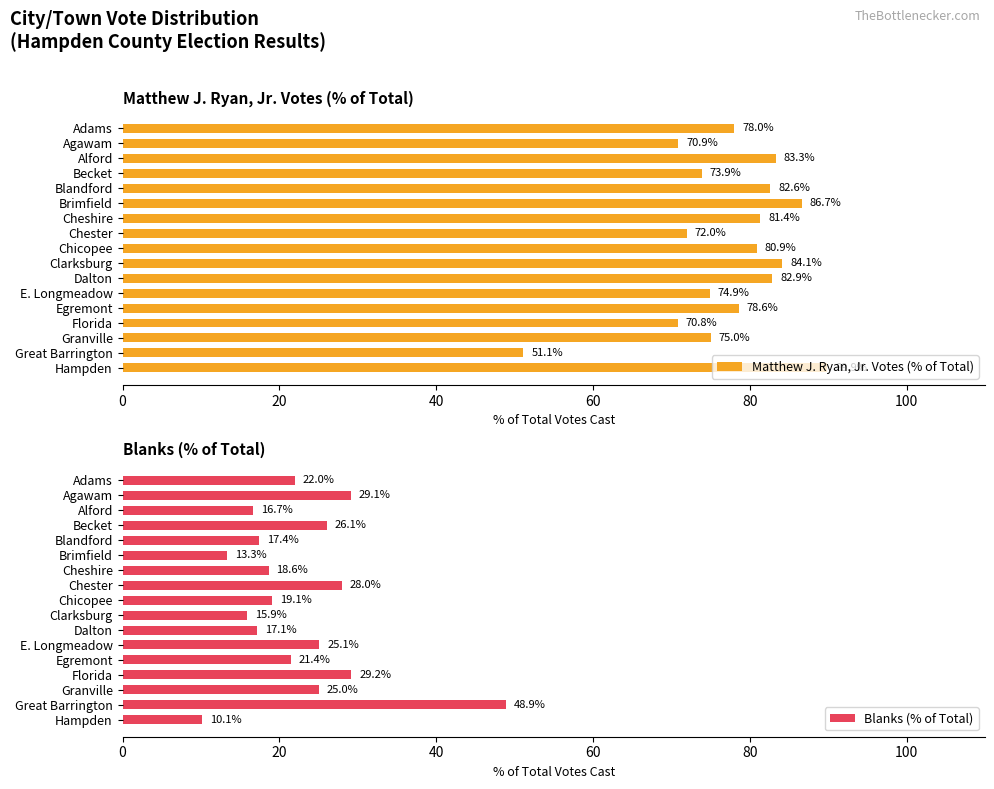

Read the Matthew J. Ryan, Jr. Votes (% of Total) value at Blandford.

82.6